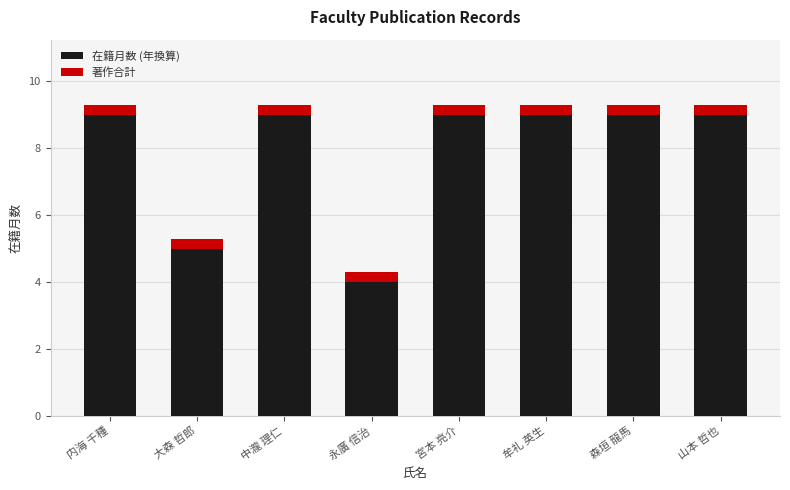

True or false: 在籍月数 (年換算) has a value of 9.0 at 内海 千種.

True